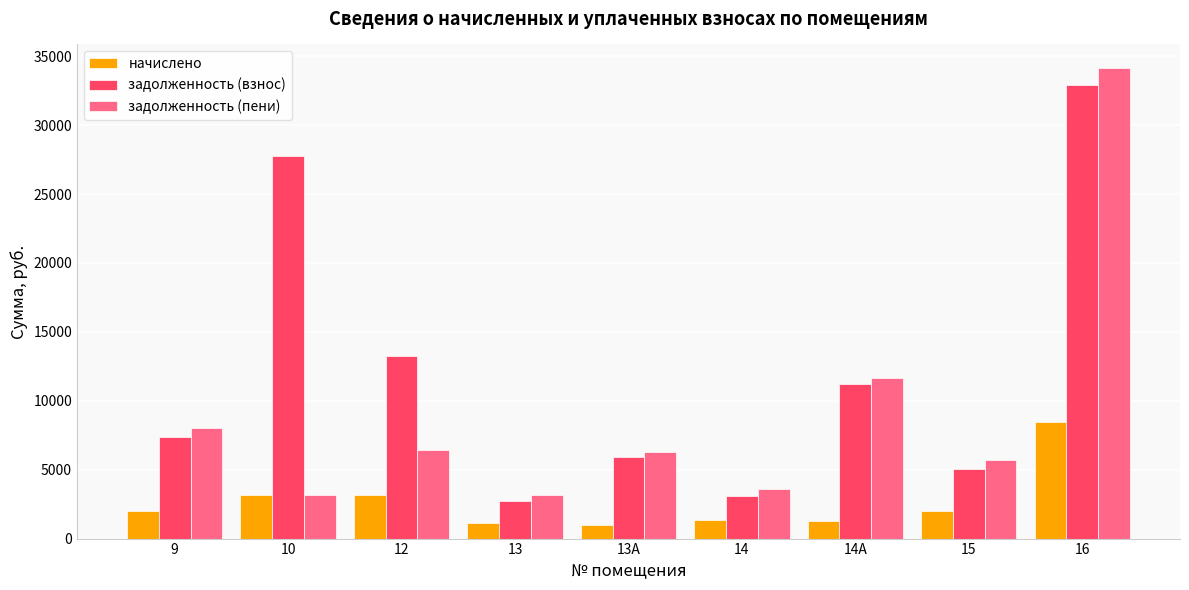

List the labels in order of задолженность (взнос) value, largest first.

16, 10, 12, 14А, 9, 13А, 15, 14, 13